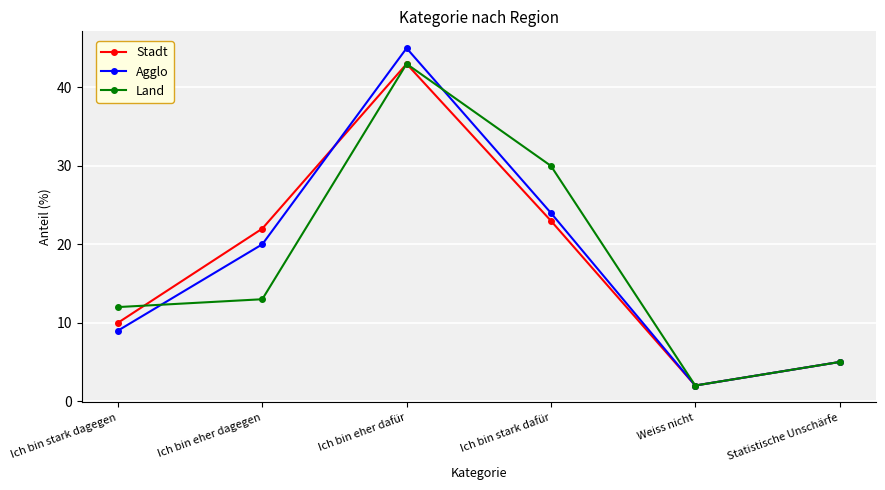

Rank the categories by Land value from lowest to highest.

Weiss nicht, Statistische Unschärfe, Ich bin stark dagegen, Ich bin eher dagegen, Ich bin stark dafür, Ich bin eher dafür